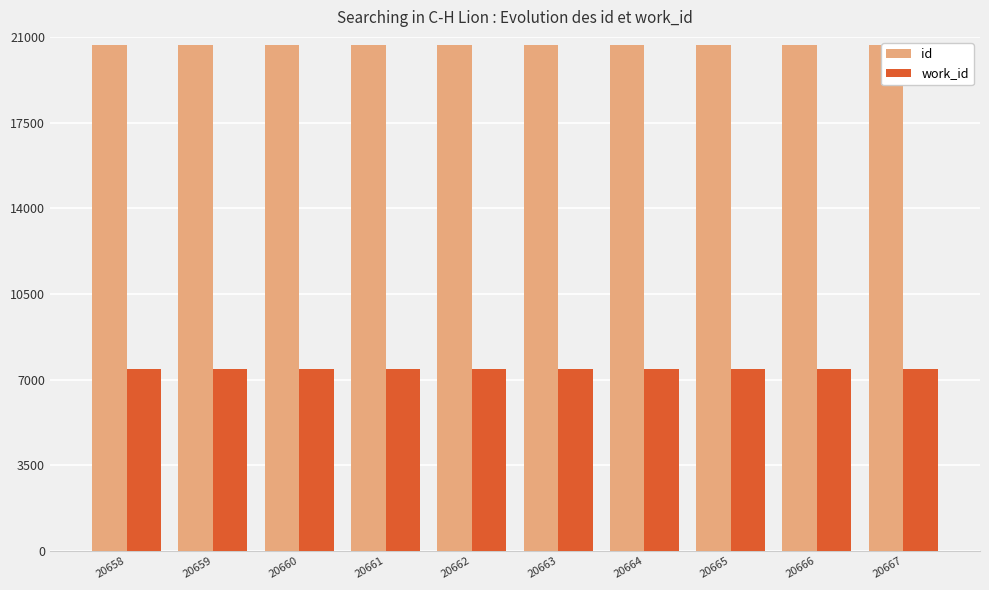

Rank the series at 20666 from highest to lowest value.

id, work_id